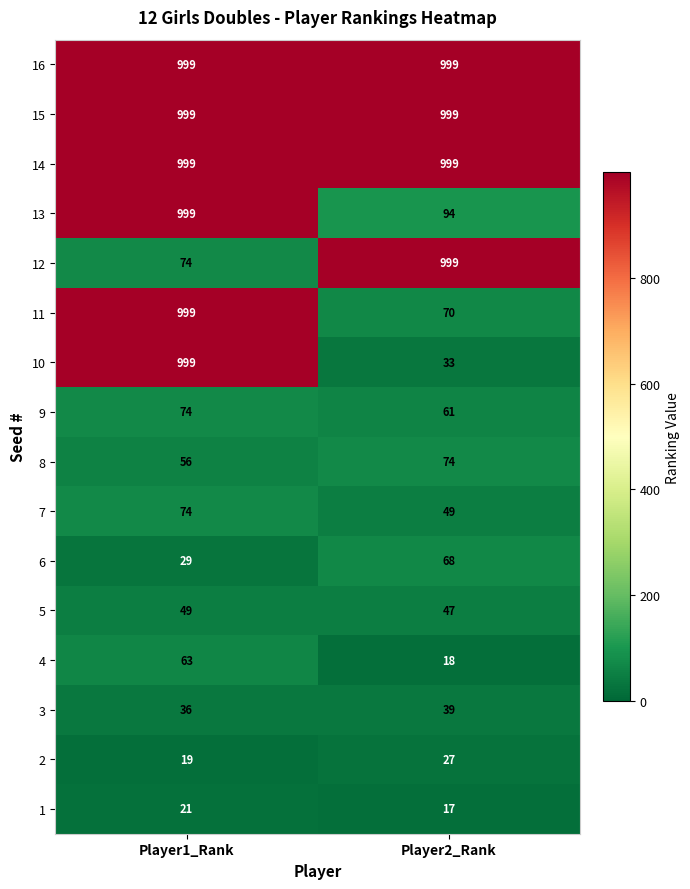

Is the value of 4 at Player2_Rank greater than the value of 12 at Player1_Rank?

No